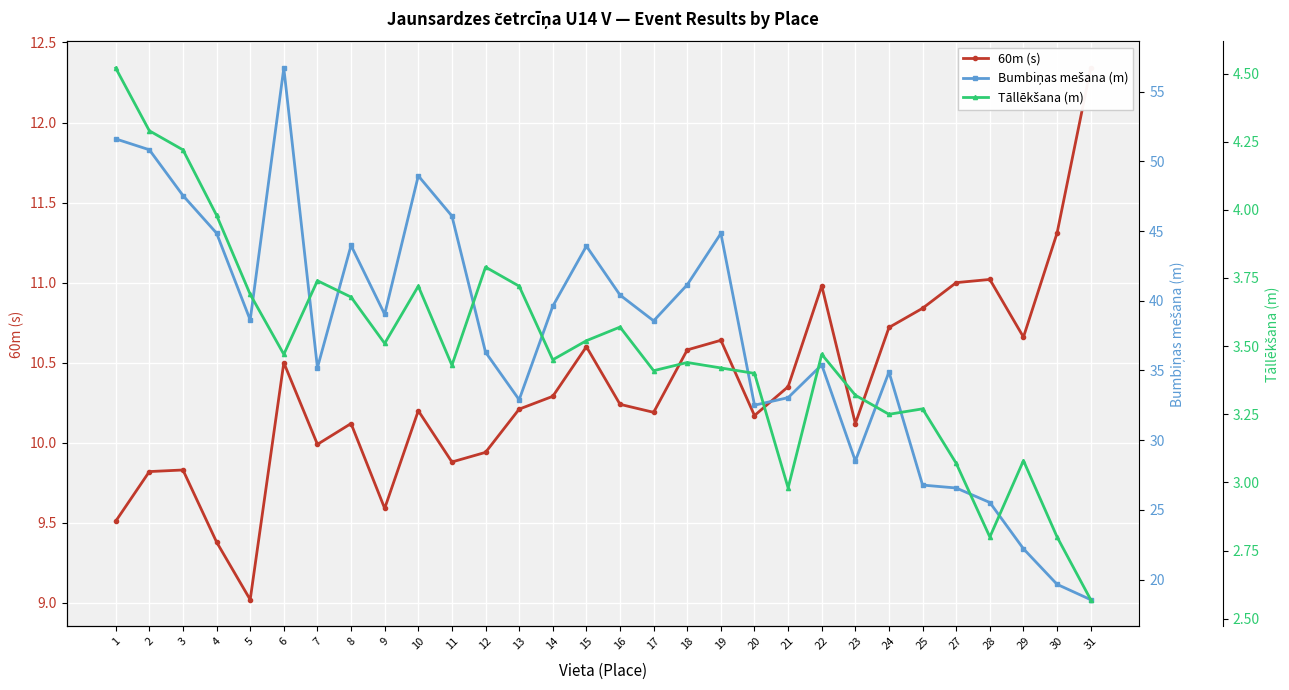

List the labels in order of 60m (s) value, largest first.

31, 30, 28, 27, 22, 25, 24, 29, 19, 15, 18, 6, 21, 14, 16, 13, 10, 17, 20, 8, 23, 7, 12, 11, 3, 2, 9, 1, 4, 5